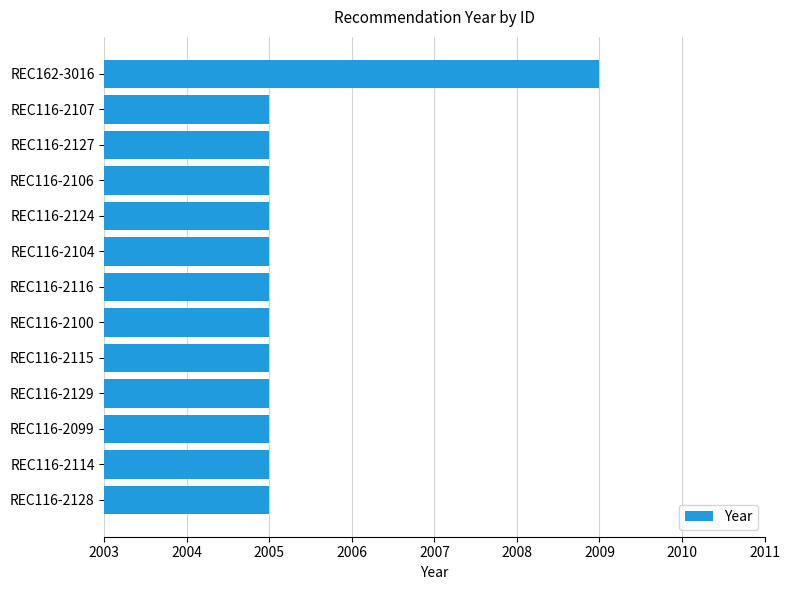

The value at REC162-3016 is 3547. True or false?

False